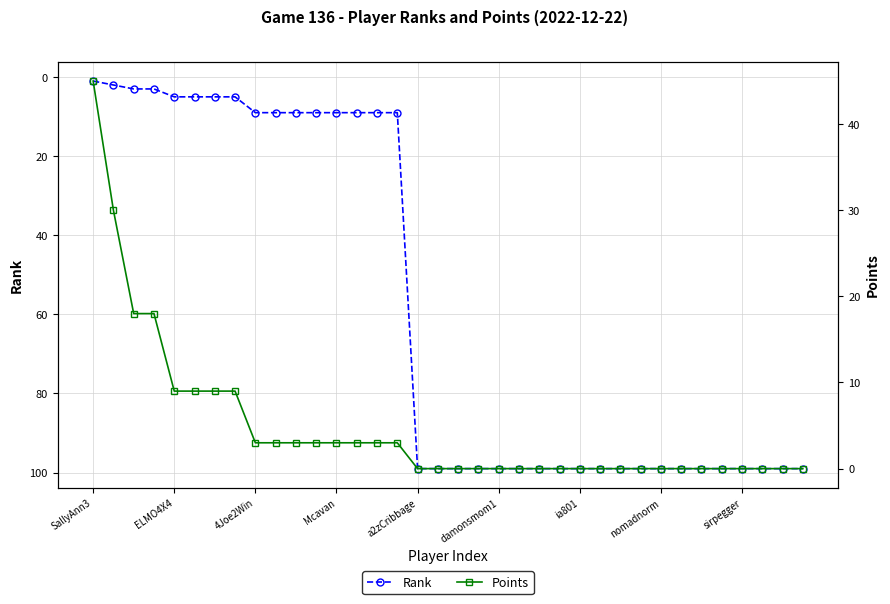

Is it true that Rank equals 99 at 26?

True